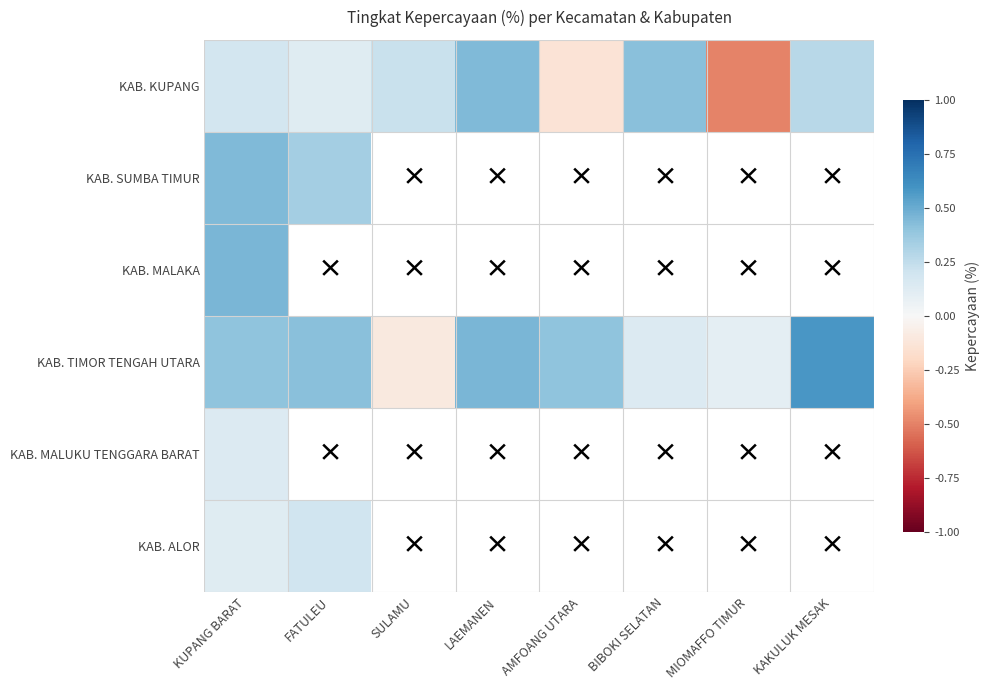

Which series has the largest total across all categories?

KAB. TIMOR TENGAH UTARA